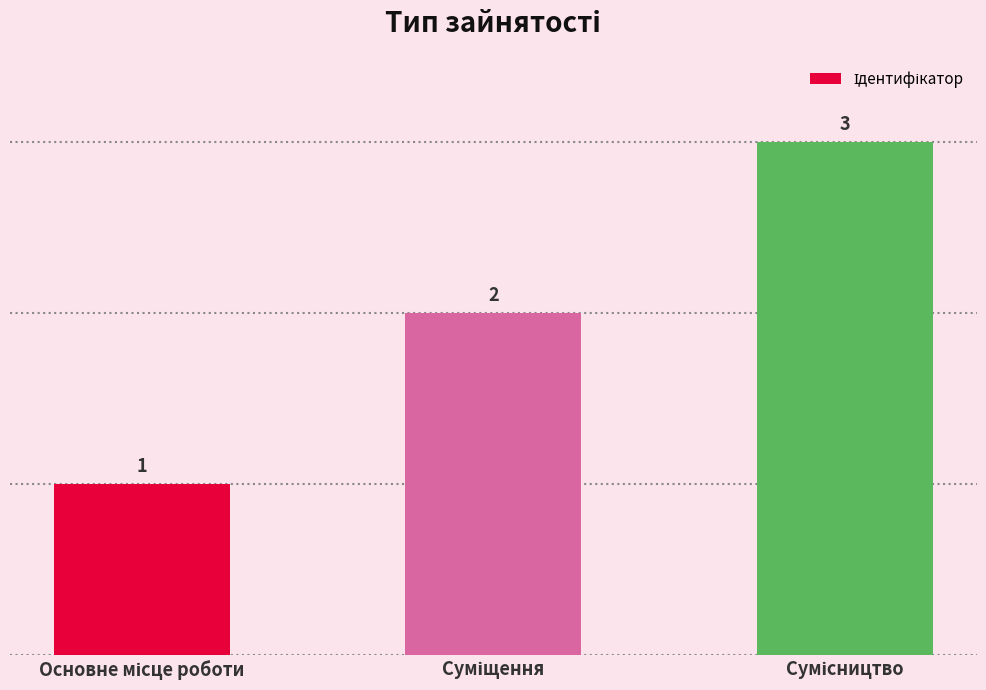

What is the sum of all values?

6